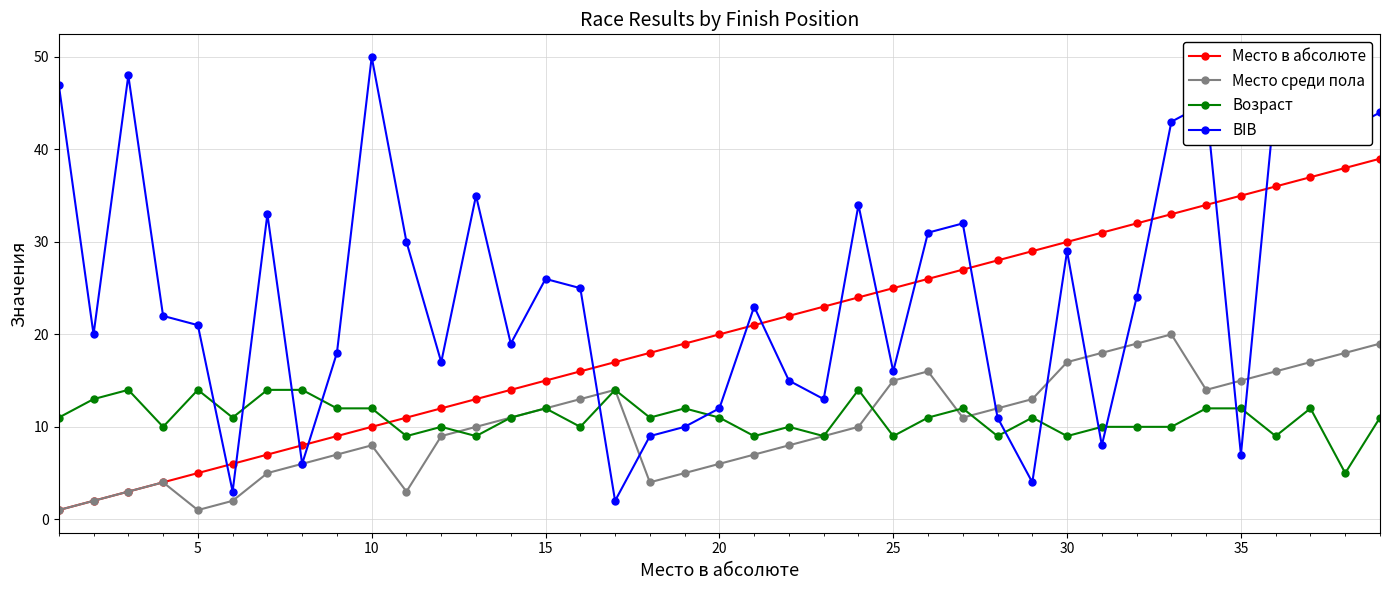

What is the difference between the maximum and minimum values in the BIB series?

48